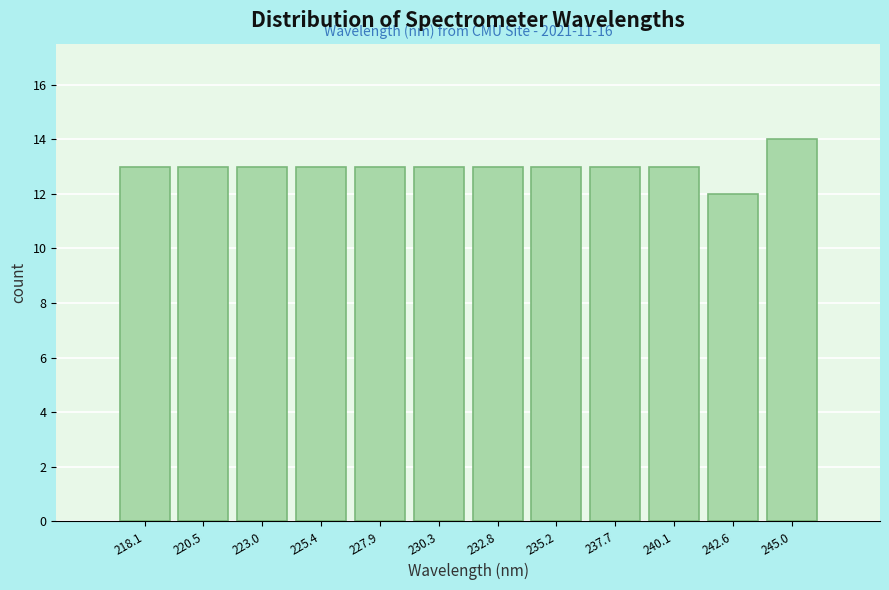

Reading right to left, list all the values displayed in this chart.

14	12	13	13	13	13	13	13	13	13	13	13